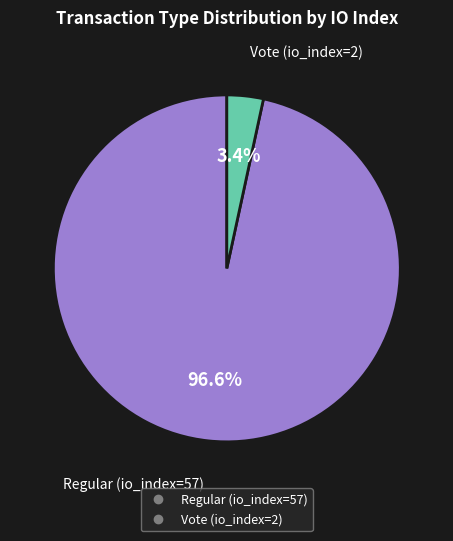

Rank the categories by value from highest to lowest.

Regular (io_index=57), Vote (io_index=2)